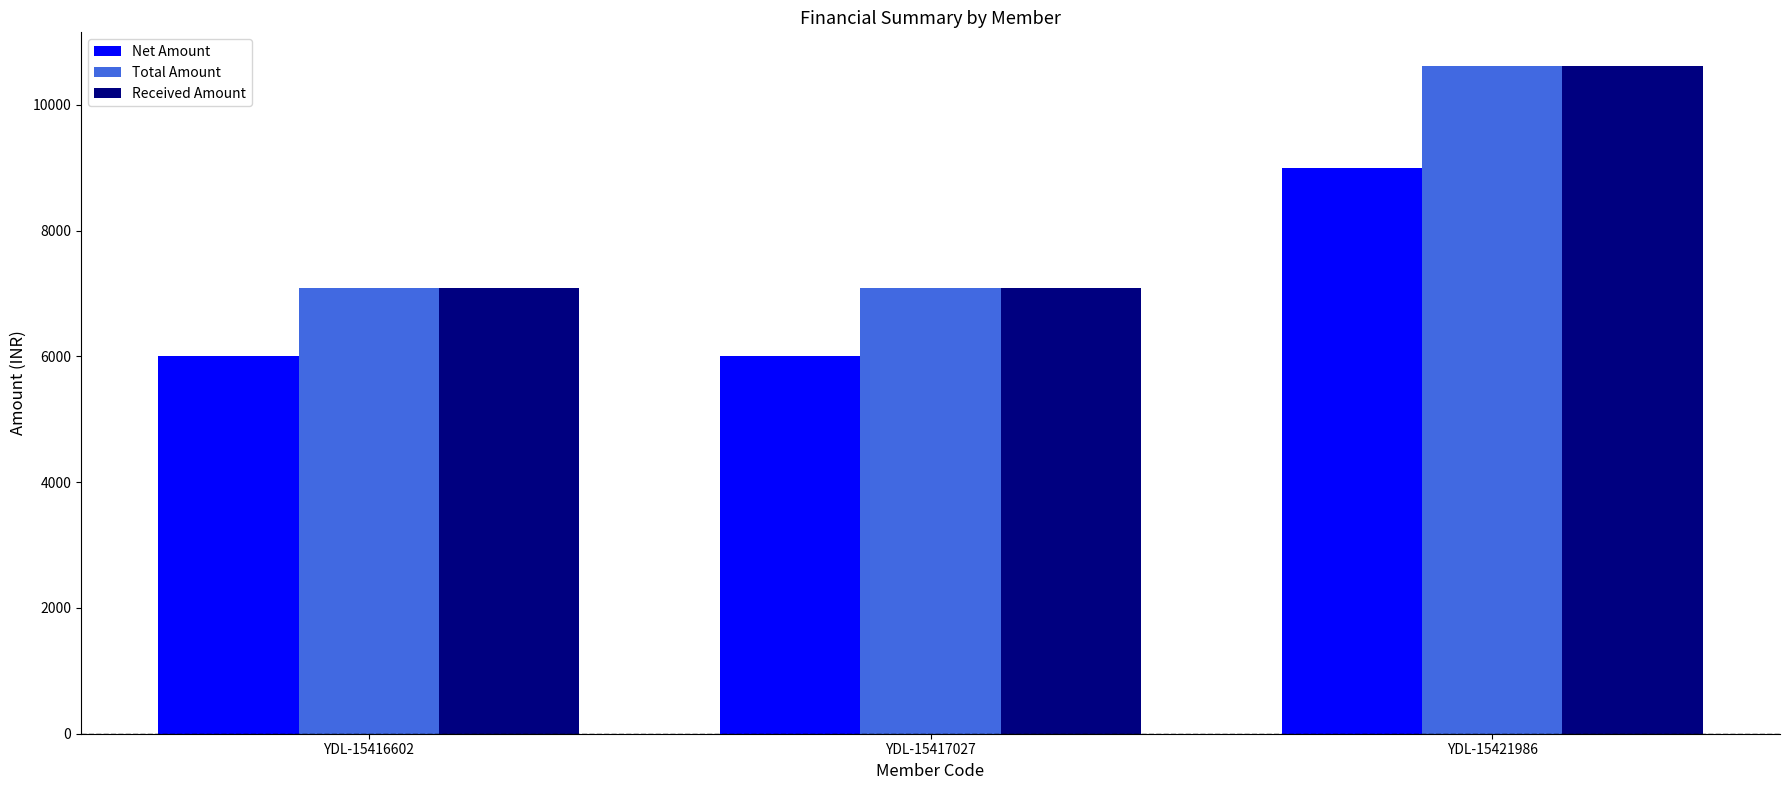

Is the value of Net Amount at YDL-15417027 greater than the value of Total Amount at YDL-15417027?

No